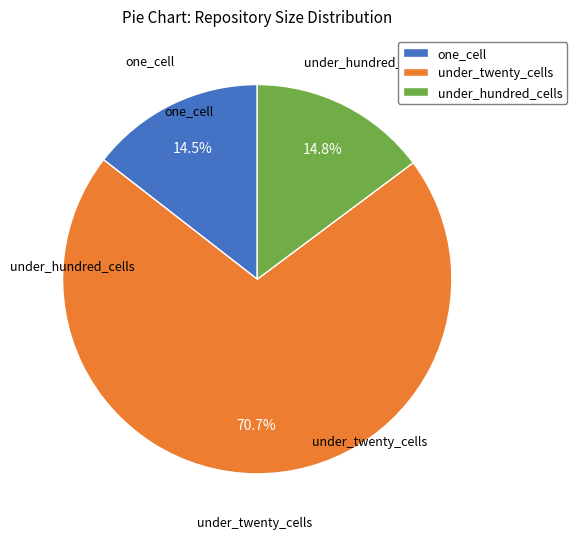

Approximately how many times larger is the value at one_cell compared to under_twenty_cells?

0.2